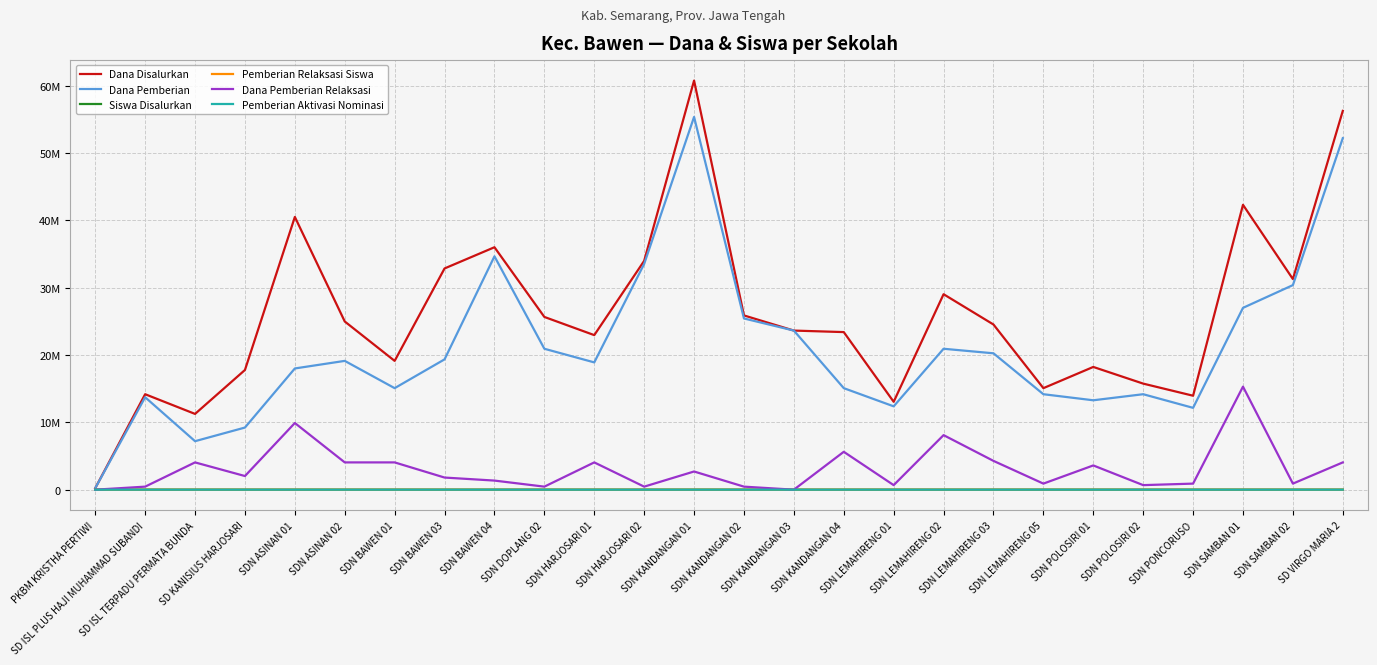

Reading left to right, what are all the values shown in this chart?

Dana Disalurkan: PKBM KRISTHA PERTIWI=225000	SD ISL PLUS HAJI MUHAMMAD SUBANDI=14175000	SD ISL TERPADU PERMATA BUNDA=11250000	SD KANISIUS HARJOSARI=17775000	SDN ASINAN 01=40500000	SDN ASINAN 02=24975000	SDN BAWEN 01=19125000	SDN BAWEN 03=32850000	SDN BAWEN 04=36000000	SDN DOPLANG 02=25650000	SDN HARJOSARI 01=22950000	SDN HARJOSARI 02=33975000	SDN KANDANGAN 01=60750000	SDN KANDANGAN 02=25875000	SDN KANDANGAN 03=23625000	SDN KANDANGAN 04=23400000	SDN LEMAHIRENG 01=13050000	SDN LEMAHIRENG 02=29025000	SDN LEMAHIRENG 03=24525000	SDN LEMAHIRENG 05=15075000	SDN POLOSIRI 01=18225000	SDN POLOSIRI 02=15750000	SDN PONCORUSO=13950000	SDN SAMBAN 01=42300000	SDN SAMBAN 02=31275000	SD VIRGO MARIA 2=56250000
Dana Pemberian: PKBM KRISTHA PERTIWI=225000	SD ISL PLUS HAJI MUHAMMAD SUBANDI=13725000	SD ISL TERPADU PERMATA BUNDA=7200000	SD KANISIUS HARJOSARI=9225000	SDN ASINAN 01=18000000	SDN ASINAN 02=19125000	SDN BAWEN 01=15075000	SDN BAWEN 03=19350000	SDN BAWEN 04=34650000	SDN DOPLANG 02=20925000	SDN HARJOSARI 01=18900000	SDN HARJOSARI 02=33525000	SDN KANDANGAN 01=55350000	SDN KANDANGAN 02=25425000	SDN KANDANGAN 03=23625000	SDN KANDANGAN 04=15075000	SDN LEMAHIRENG 01=12375000	SDN LEMAHIRENG 02=20925000	SDN LEMAHIRENG 03=20250000	SDN LEMAHIRENG 05=14175000	SDN POLOSIRI 01=13275000	SDN POLOSIRI 02=14175000	SDN PONCORUSO=12150000	SDN SAMBAN 01=27000000	SDN SAMBAN 02=30375000	SD VIRGO MARIA 2=52200000
Siswa Disalurkan: PKBM KRISTHA PERTIWI=1	SD ISL PLUS HAJI MUHAMMAD SUBANDI=35	SD ISL TERPADU PERMATA BUNDA=29	SD KANISIUS HARJOSARI=44	SDN ASINAN 01=96	SDN ASINAN 02=65	SDN BAWEN 01=46	SDN BAWEN 03=81	SDN BAWEN 04=87	SDN DOPLANG 02=63	SDN HARJOSARI 01=55	SDN HARJOSARI 02=79	SDN KANDANGAN 01=147	SDN KANDANGAN 02=62	SDN KANDANGAN 03=59	SDN KANDANGAN 04=56	SDN LEMAHIRENG 01=32	SDN LEMAHIRENG 02=70	SDN LEMAHIRENG 03=63	SDN LEMAHIRENG 05=37	SDN POLOSIRI 01=46	SDN POLOSIRI 02=39	SDN PONCORUSO=35	SDN SAMBAN 01=103	SDN SAMBAN 02=78	SD VIRGO MARIA 2=137
Pemberian Relaksasi Siswa: PKBM KRISTHA PERTIWI=0	SD ISL PLUS HAJI MUHAMMAD SUBANDI=1	SD ISL TERPADU PERMATA BUNDA=10	SD KANISIUS HARJOSARI=5	SDN ASINAN 01=25	SDN ASINAN 02=15	SDN BAWEN 01=9	SDN BAWEN 03=6	SDN BAWEN 04=3	SDN DOPLANG 02=2	SDN HARJOSARI 01=11	SDN HARJOSARI 02=1	SDN KANDANGAN 01=6	SDN KANDANGAN 02=1	SDN KANDANGAN 03=0	SDN KANDANGAN 04=13	SDN LEMAHIRENG 01=2	SDN LEMAHIRENG 02=18	SDN LEMAHIRENG 03=11	SDN LEMAHIRENG 05=2	SDN POLOSIRI 01=12	SDN POLOSIRI 02=2	SDN PONCORUSO=2	SDN SAMBAN 01=36	SDN SAMBAN 02=2	SD VIRGO MARIA 2=15
Dana Pemberian Relaksasi: PKBM KRISTHA PERTIWI=0	SD ISL PLUS HAJI MUHAMMAD SUBANDI=450000	SD ISL TERPADU PERMATA BUNDA=4050000	SD KANISIUS HARJOSARI=2025000	SDN ASINAN 01=9900000	SDN ASINAN 02=4050000	SDN BAWEN 01=4050000	SDN BAWEN 03=1800000	SDN BAWEN 04=1350000	SDN DOPLANG 02=450000	SDN HARJOSARI 01=4050000	SDN HARJOSARI 02=450000	SDN KANDANGAN 01=2700000	SDN KANDANGAN 02=450000	SDN KANDANGAN 03=0	SDN KANDANGAN 04=5625000	SDN LEMAHIRENG 01=675000	SDN LEMAHIRENG 02=8100000	SDN LEMAHIRENG 03=4275000	SDN LEMAHIRENG 05=900000	SDN POLOSIRI 01=3600000	SDN POLOSIRI 02=675000	SDN PONCORUSO=900000	SDN SAMBAN 01=15300000	SDN SAMBAN 02=900000	SD VIRGO MARIA 2=4050000
Pemberian Aktivasi Nominasi: PKBM KRISTHA PERTIWI=0	SD ISL PLUS HAJI MUHAMMAD SUBANDI=0	SD ISL TERPADU PERMATA BUNDA=0	SD KANISIUS HARJOSARI=15	SDN ASINAN 01=28	SDN ASINAN 02=4	SDN BAWEN 01=0	SDN BAWEN 03=26	SDN BAWEN 04=0	SDN DOPLANG 02=10	SDN HARJOSARI 01=0	SDN HARJOSARI 02=0	SDN KANDANGAN 01=6	SDN KANDANGAN 02=0	SDN KANDANGAN 03=0	SDN KANDANGAN 04=6	SDN LEMAHIRENG 01=0	SDN LEMAHIRENG 02=0	SDN LEMAHIRENG 03=0	SDN LEMAHIRENG 05=0	SDN POLOSIRI 01=3	SDN POLOSIRI 02=2	SDN PONCORUSO=2	SDN SAMBAN 01=0	SDN SAMBAN 02=0	SD VIRGO MARIA 2=0